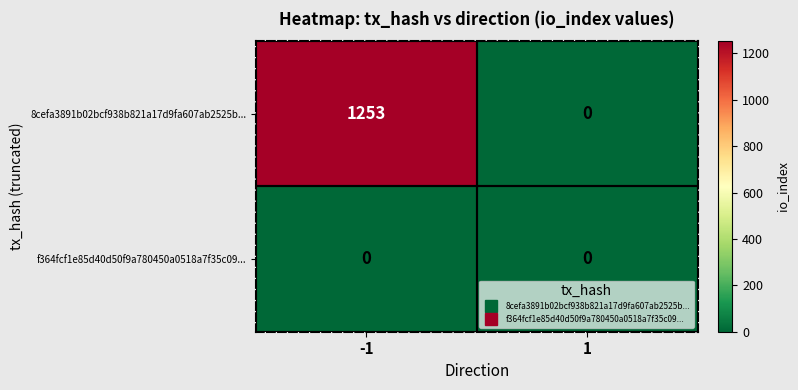

What is the sum of the 8cefa3891b02bcf938b821a17d9fa607ab2525b... values at -1 and 1?

1253